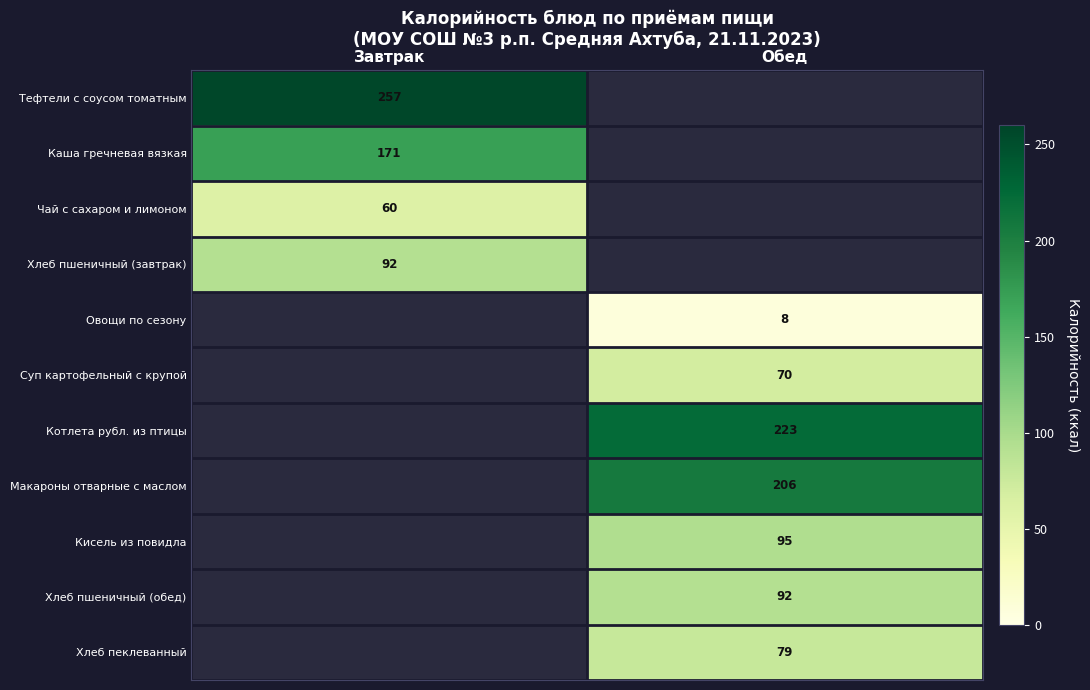

Is the value of Каша гречневая вязкая at Завтрак greater than the value of Кисель из повидла at Обед?

Yes